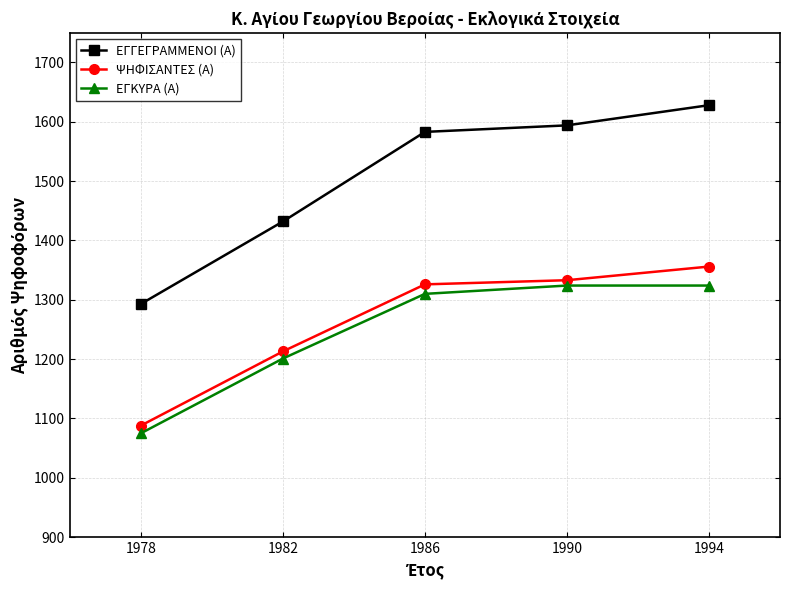

What is the maximum value for ΨΗΦΙΣΑΝΤΕΣ (Α)?

1356